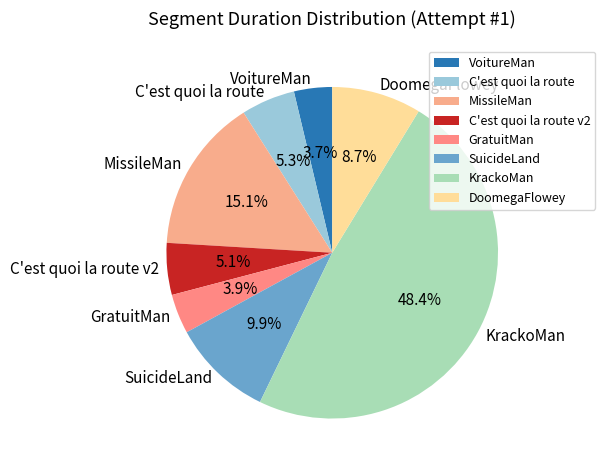

To the nearest percent, what is the difference between the largest and smallest slice percentages?

45%